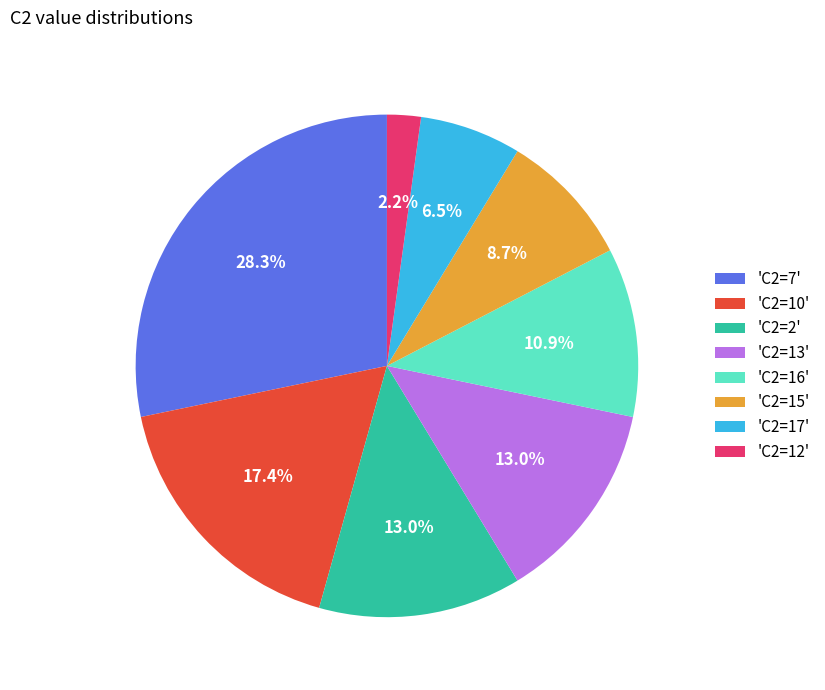

To the nearest percent, what is the average slice percentage?

12%